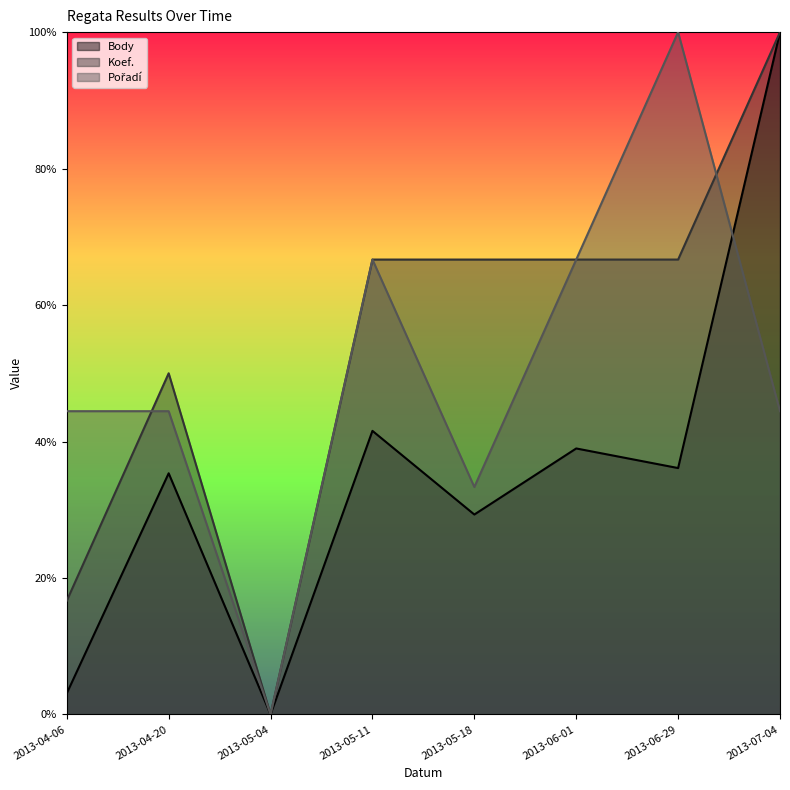

How many data points does each series have?

8